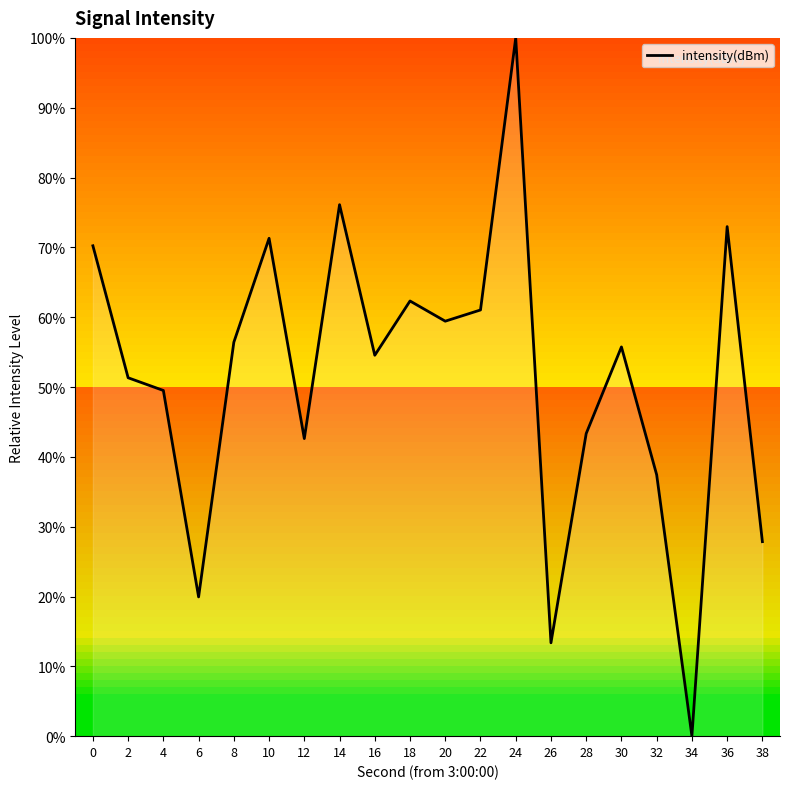

What is the approximate value at 12?

42.6